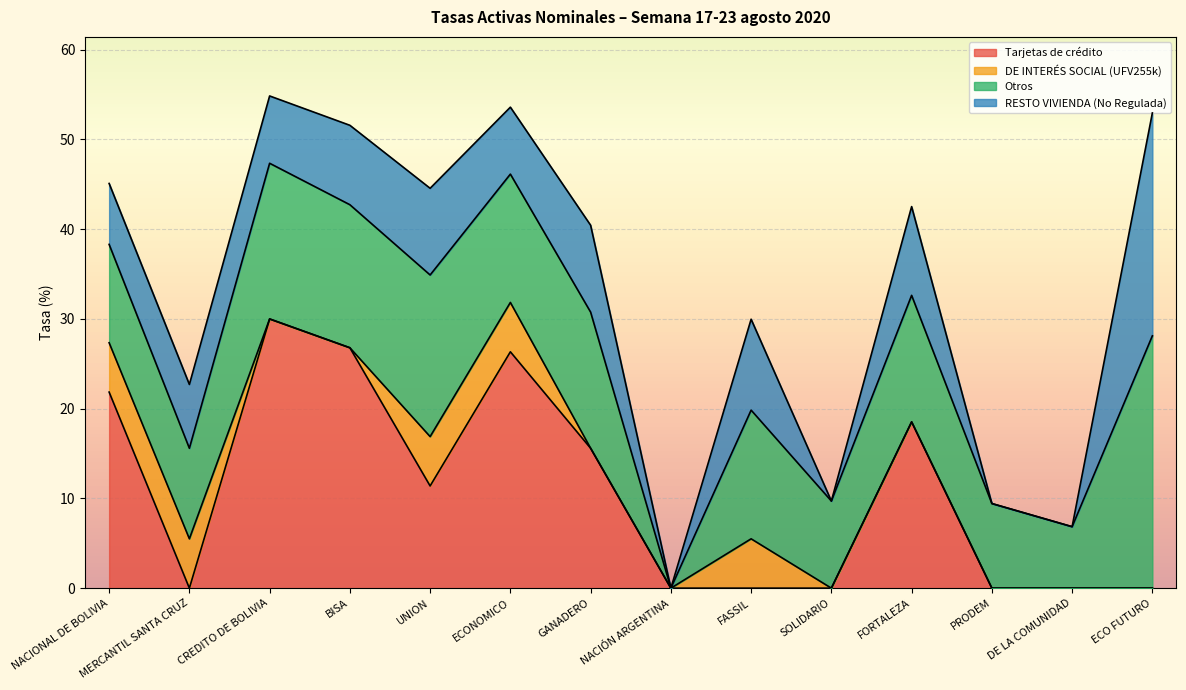

Between CREDITO DE BOLIVIA and FORTALEZA, which series saw the biggest shift?

Tarjetas de crédito